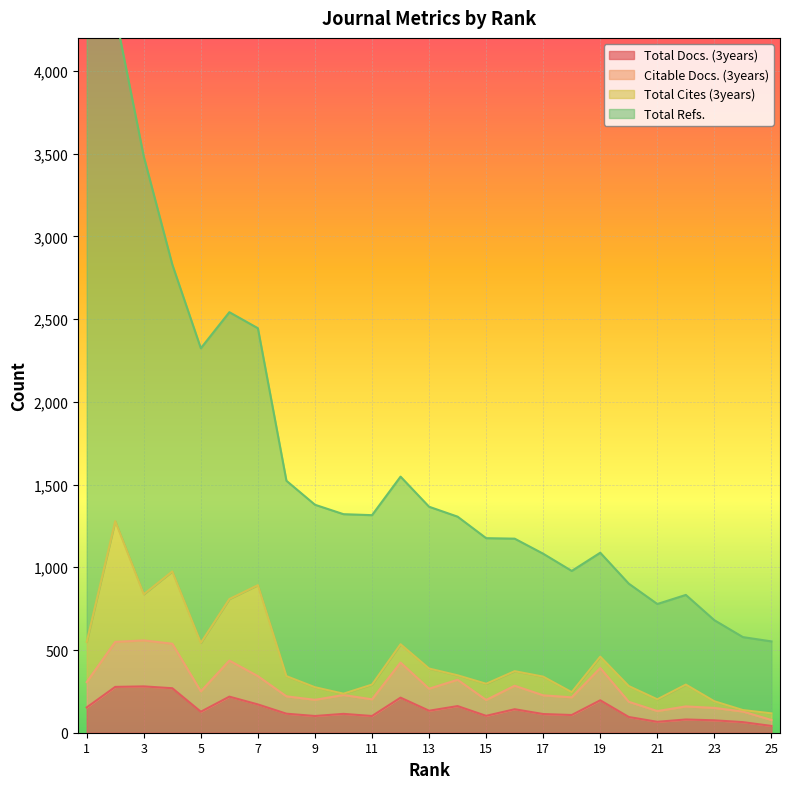

At which category is the sum across all series the highest?

2